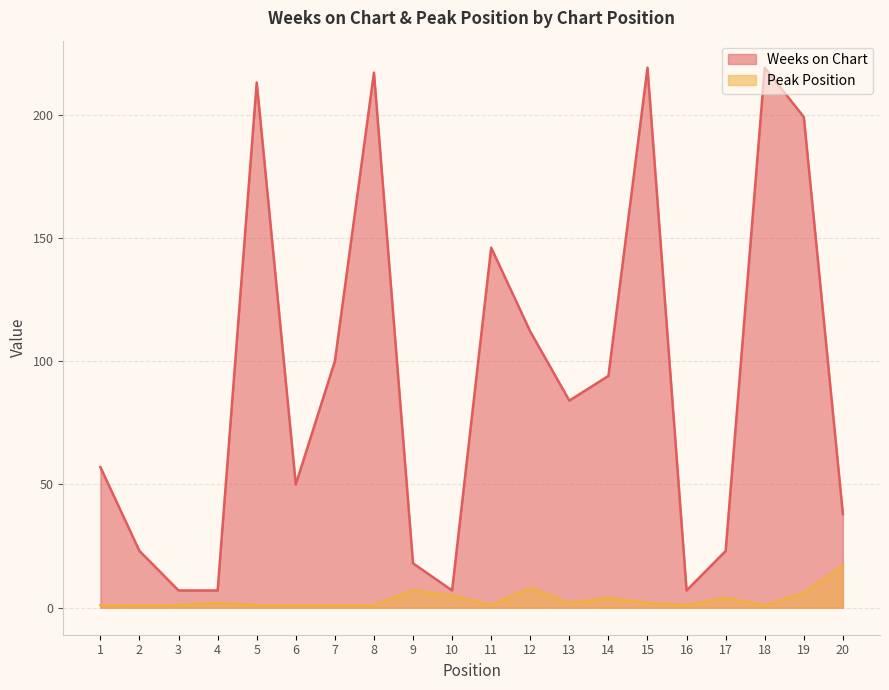

What is the value of the Weeks on Chart point at the 18th from the left?

219